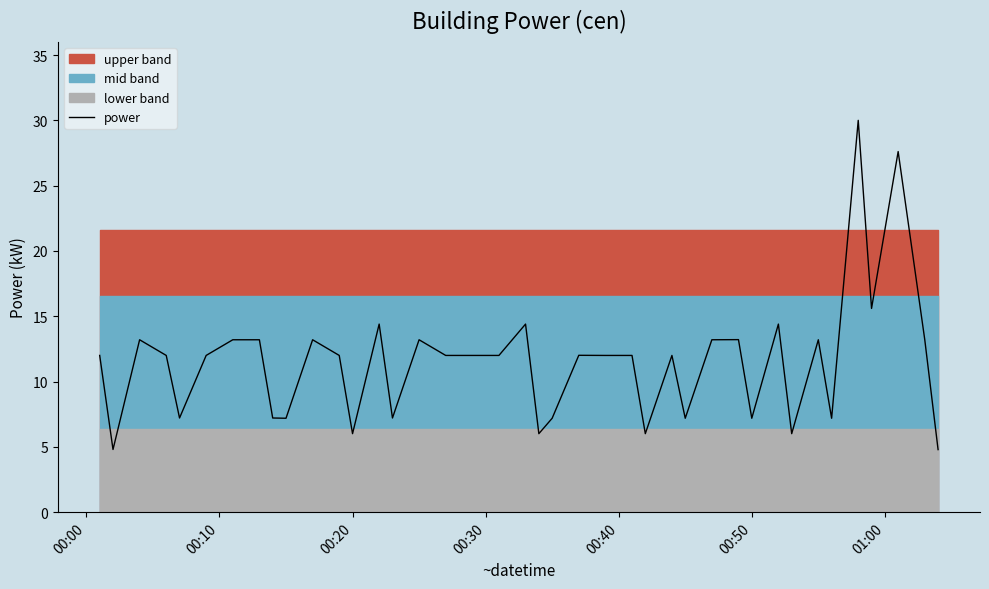

What is the lowest value of the power series?

4.8